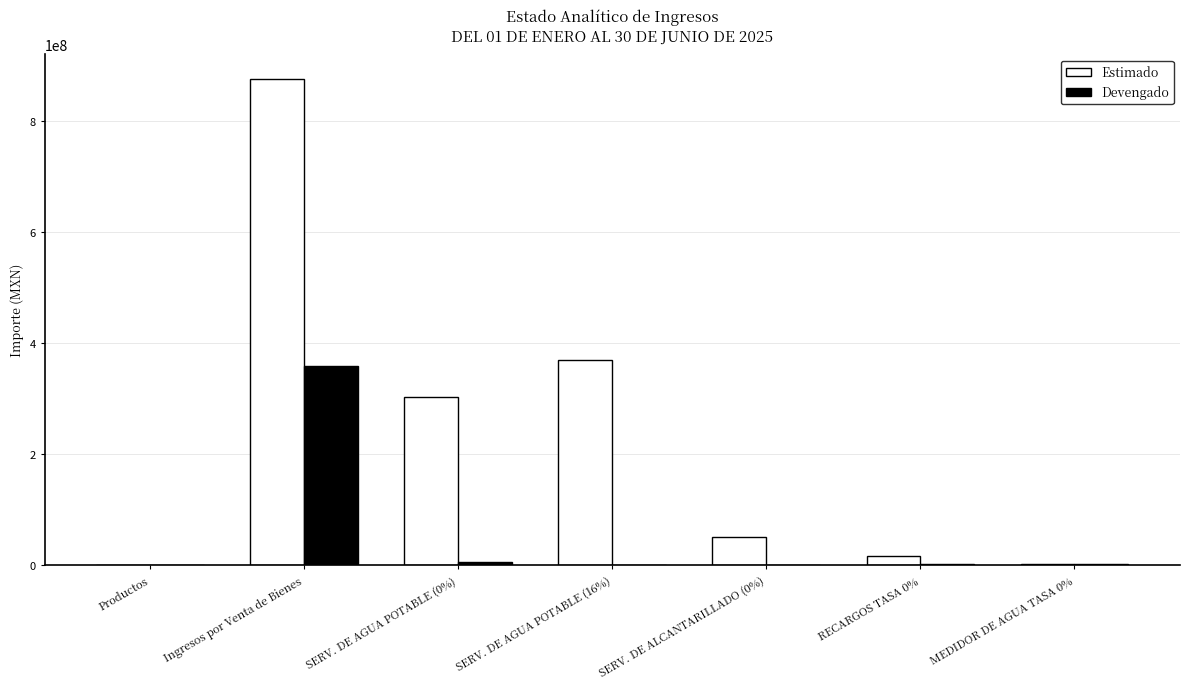

Is the value of Devengado at Ingresos por Venta de Bienes greater than the value of Estimado at SERV. DE AGUA POTABLE (0%)?

Yes